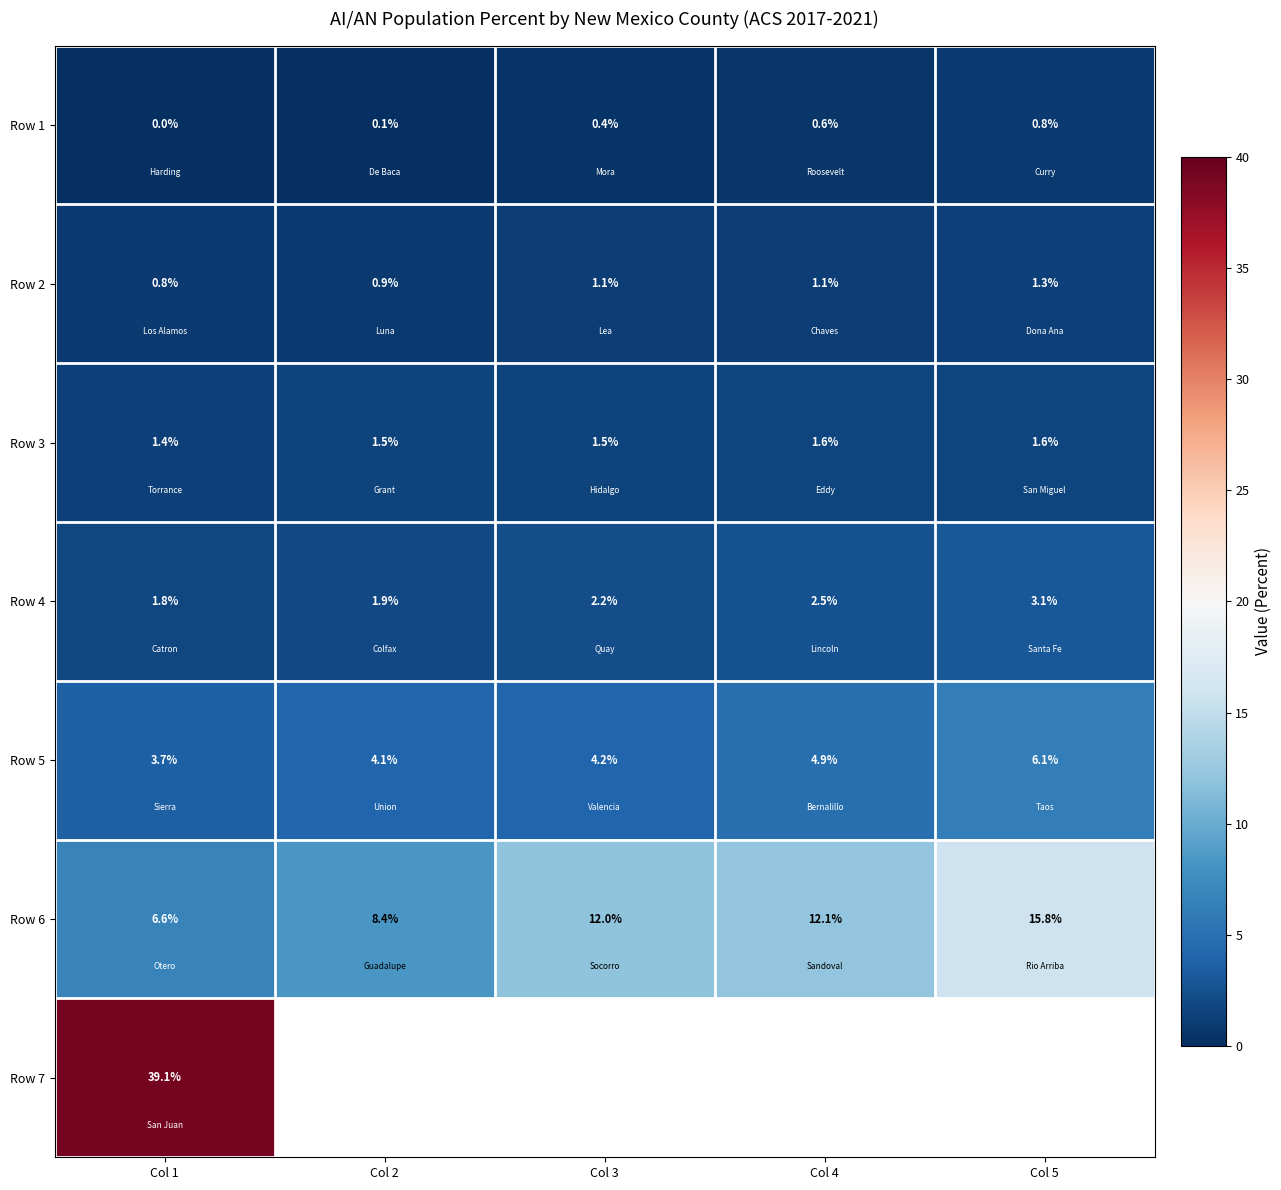

Count the Row 3 values in the range 1 to 2.

5